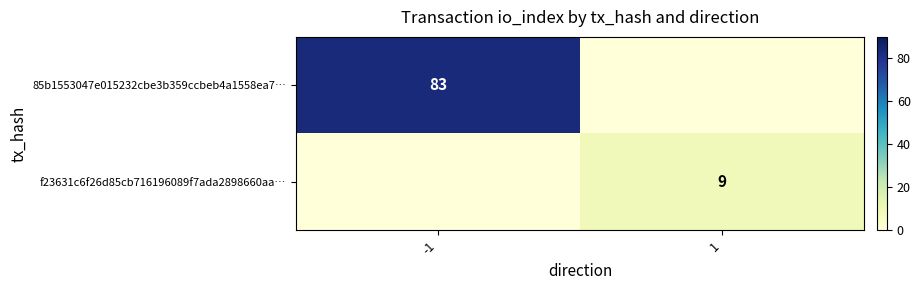

Rank the series by their average value, from highest to lowest.

85b1553047e015232cbe3b359ccbeb4a1558ea7…, f23631c6f26d85cb716196089f7ada2898660aa…